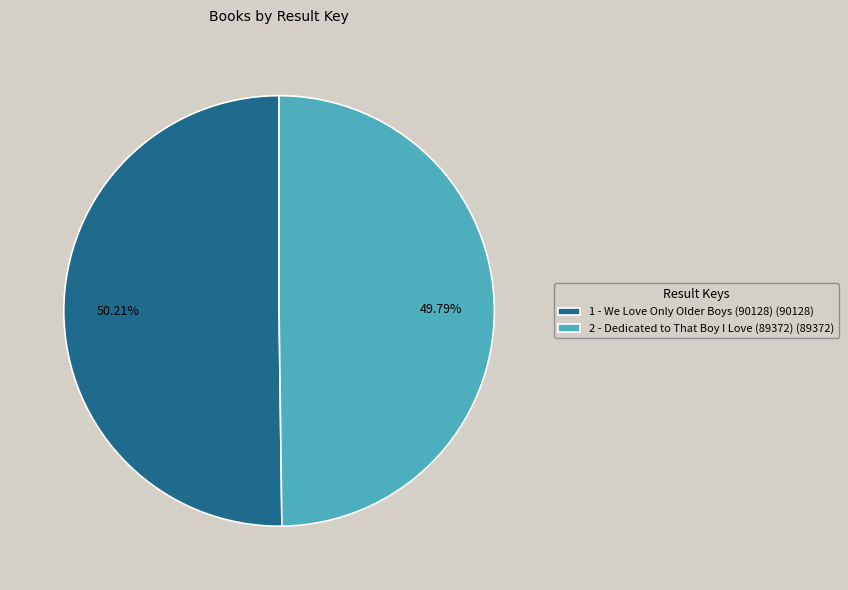

Approximately how many times larger is the value at 2 - Dedicated to That Boy I Love (89372) (89372) compared to 1 - We Love Only Older Boys (90128) (90128)?

1.0